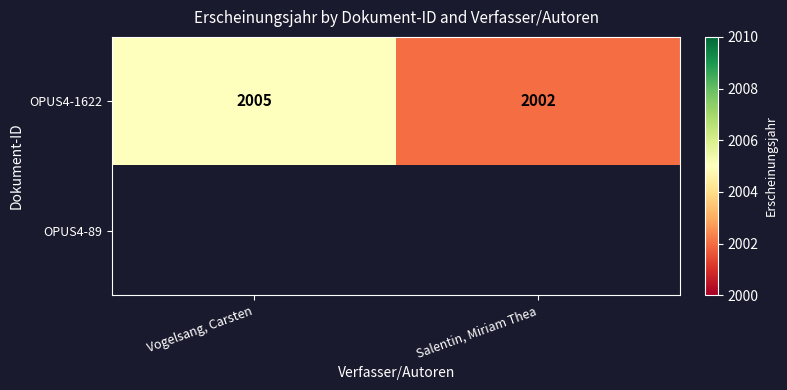

What is the minimum value shown in the chart?

2002.0